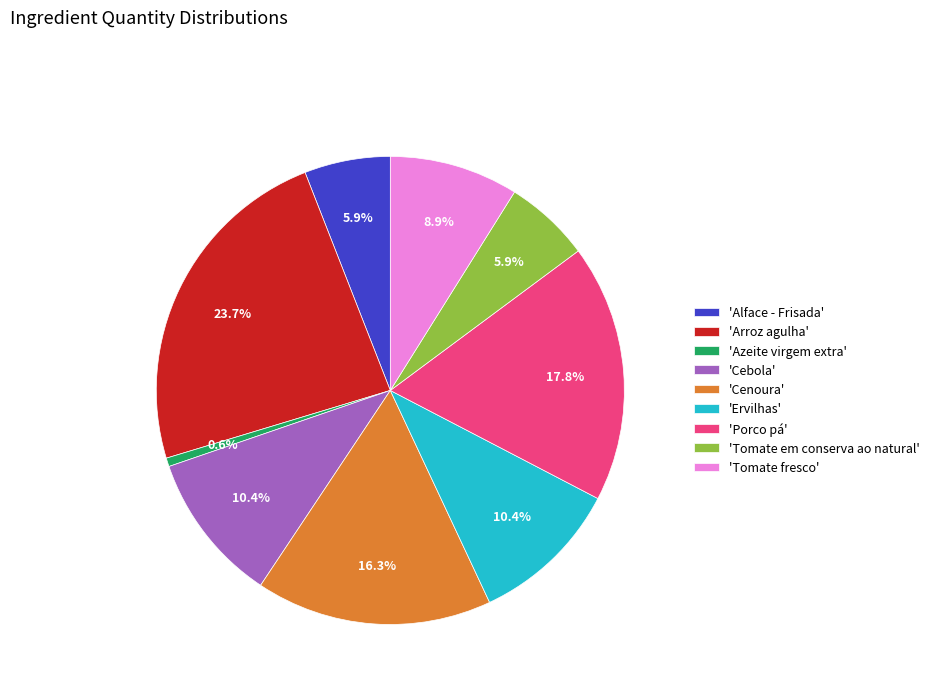

What percentage is NOT represented by 'Azeite virgem extra'?

99.4%